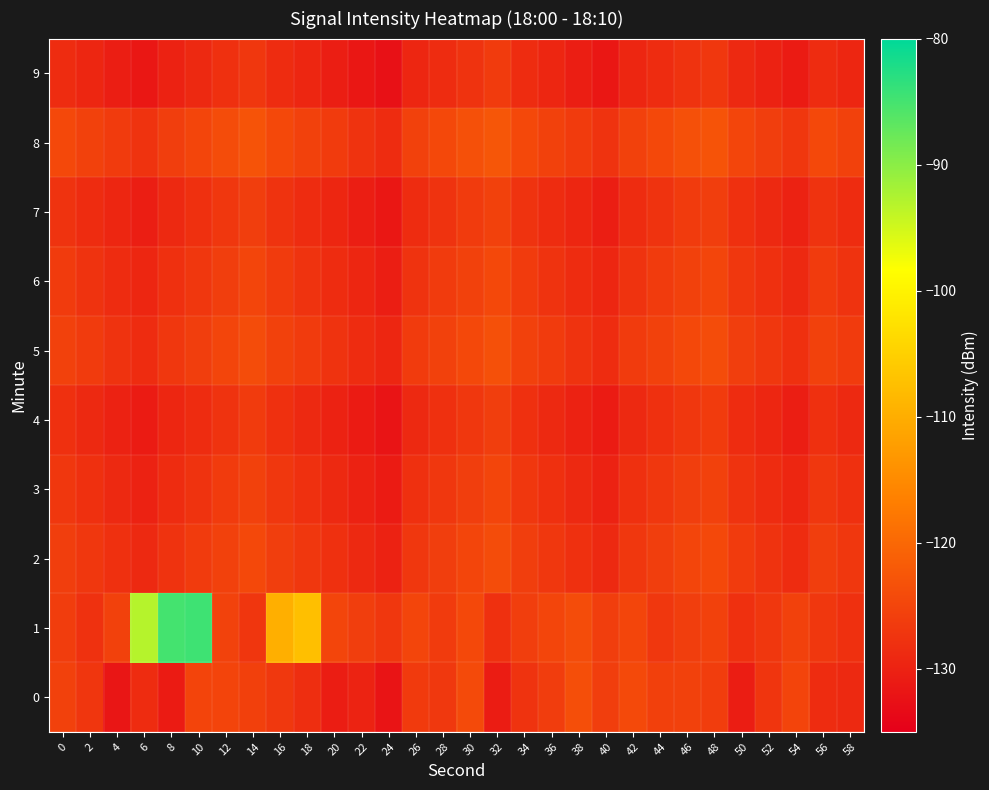

Between 4 and 18, which is larger?

18